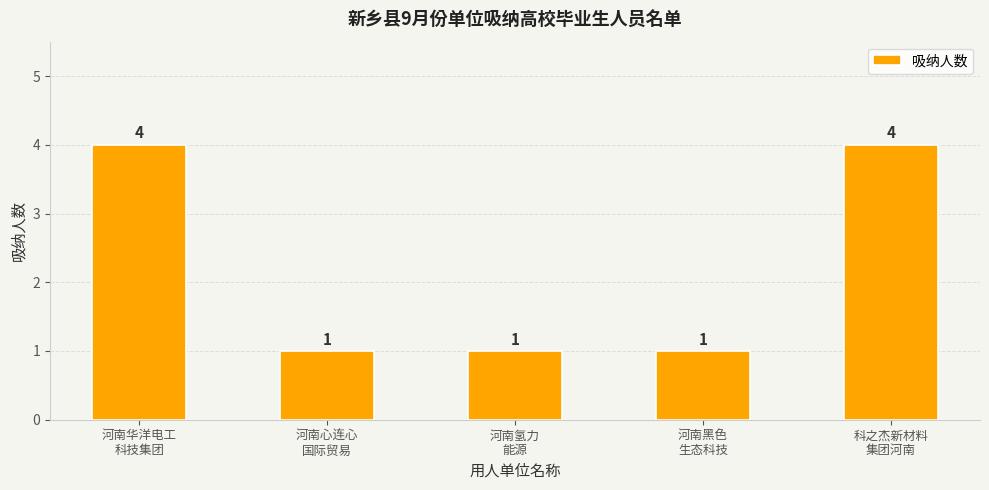

Reading left to right, transcribe all the data shown in this chart.

4	1	1	1	4